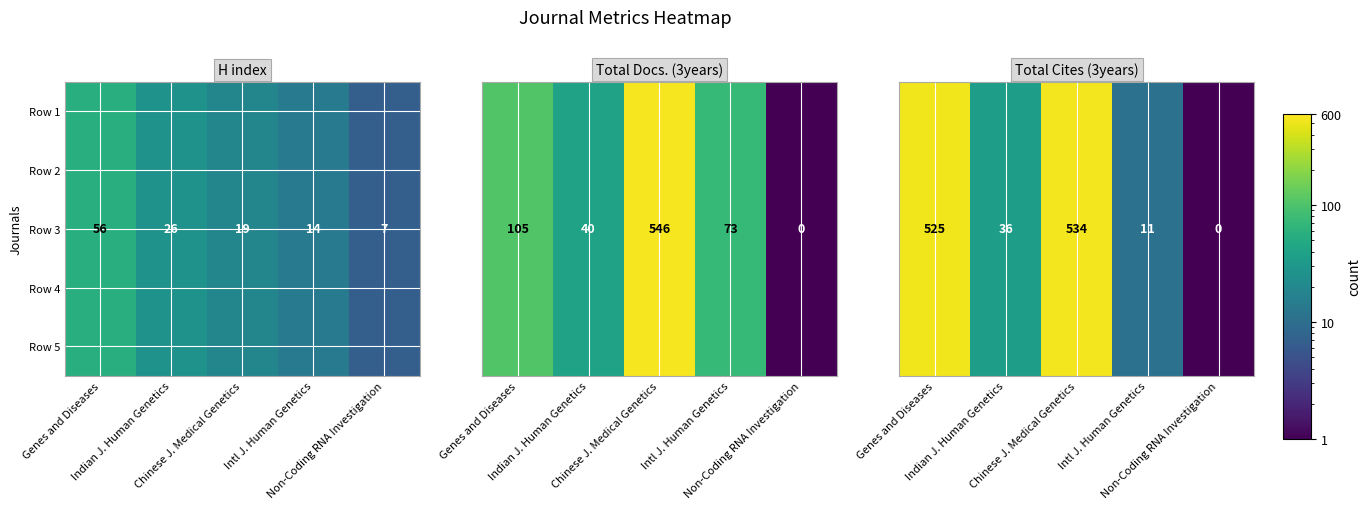

At which category is the sum across all series the highest?

Chinese J. Medical Genetics